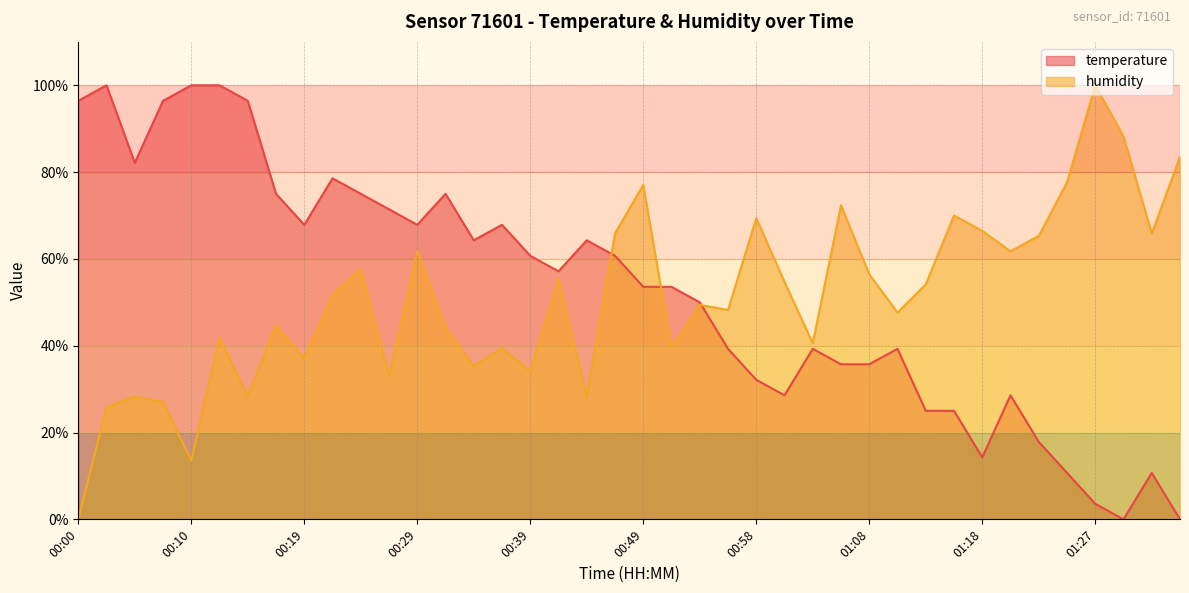

Between 00:24 and 00:49, which is larger?

00:24